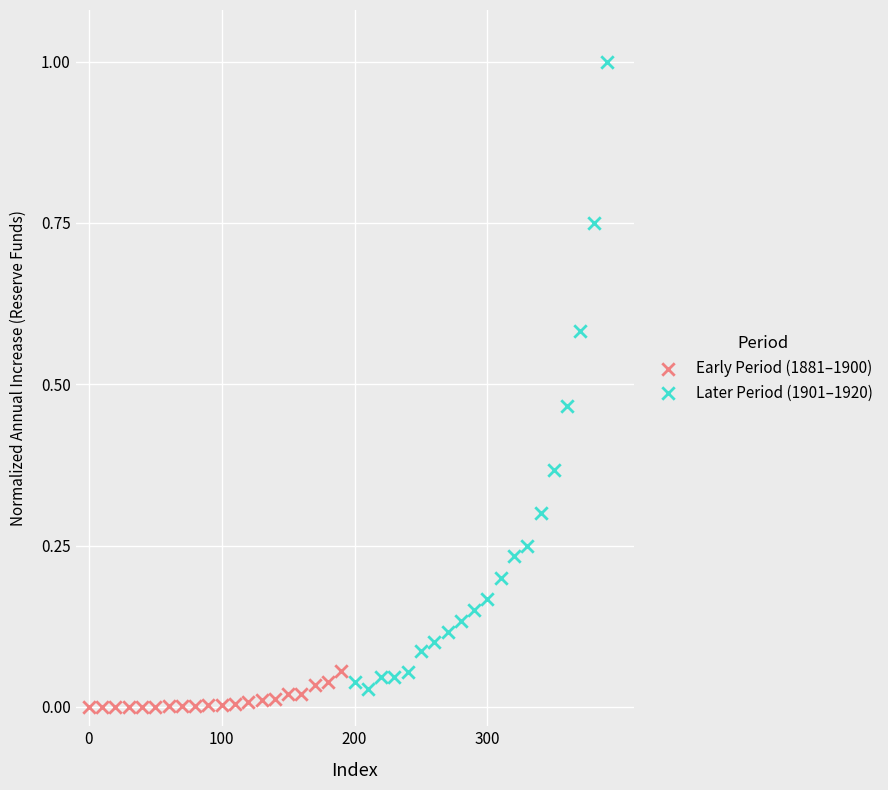

Which series has the largest Y range (max minus min)?

Later Period (1901–1920)